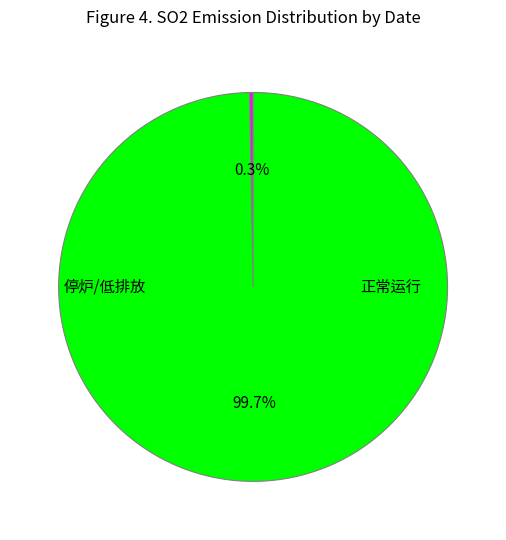

Does any single category account for the majority?

Yes